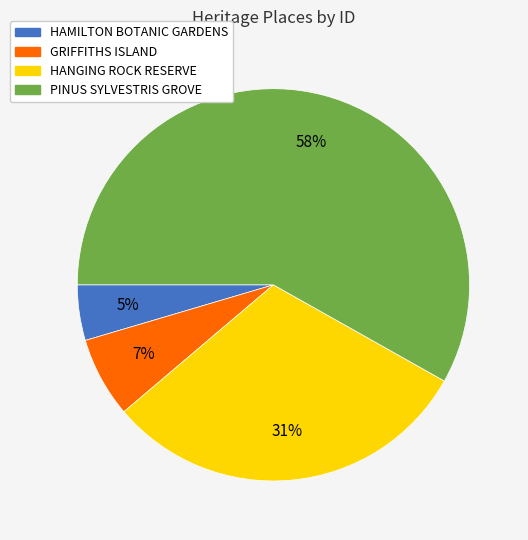

Is HAMILTON BOTANIC GARDENS the majority of the pie?

No